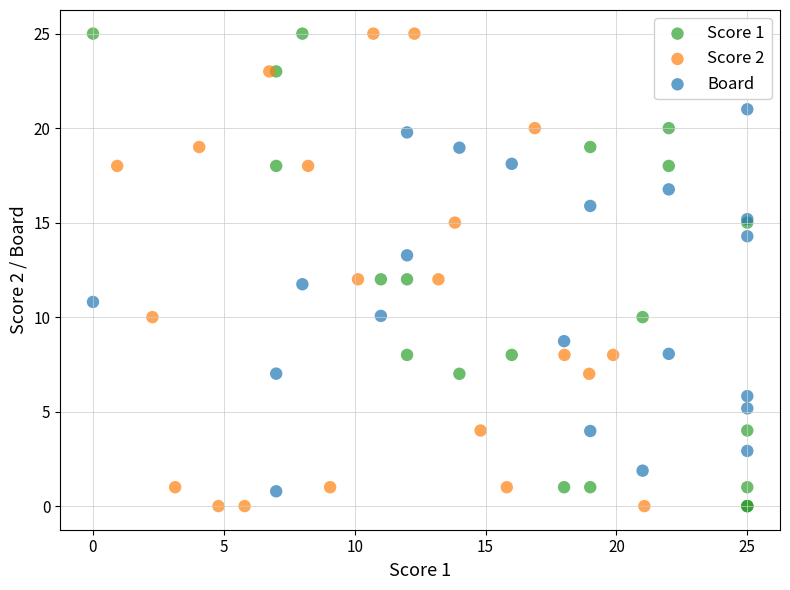

What are all the series names shown in the legend?

Score 1, Score 2, Board